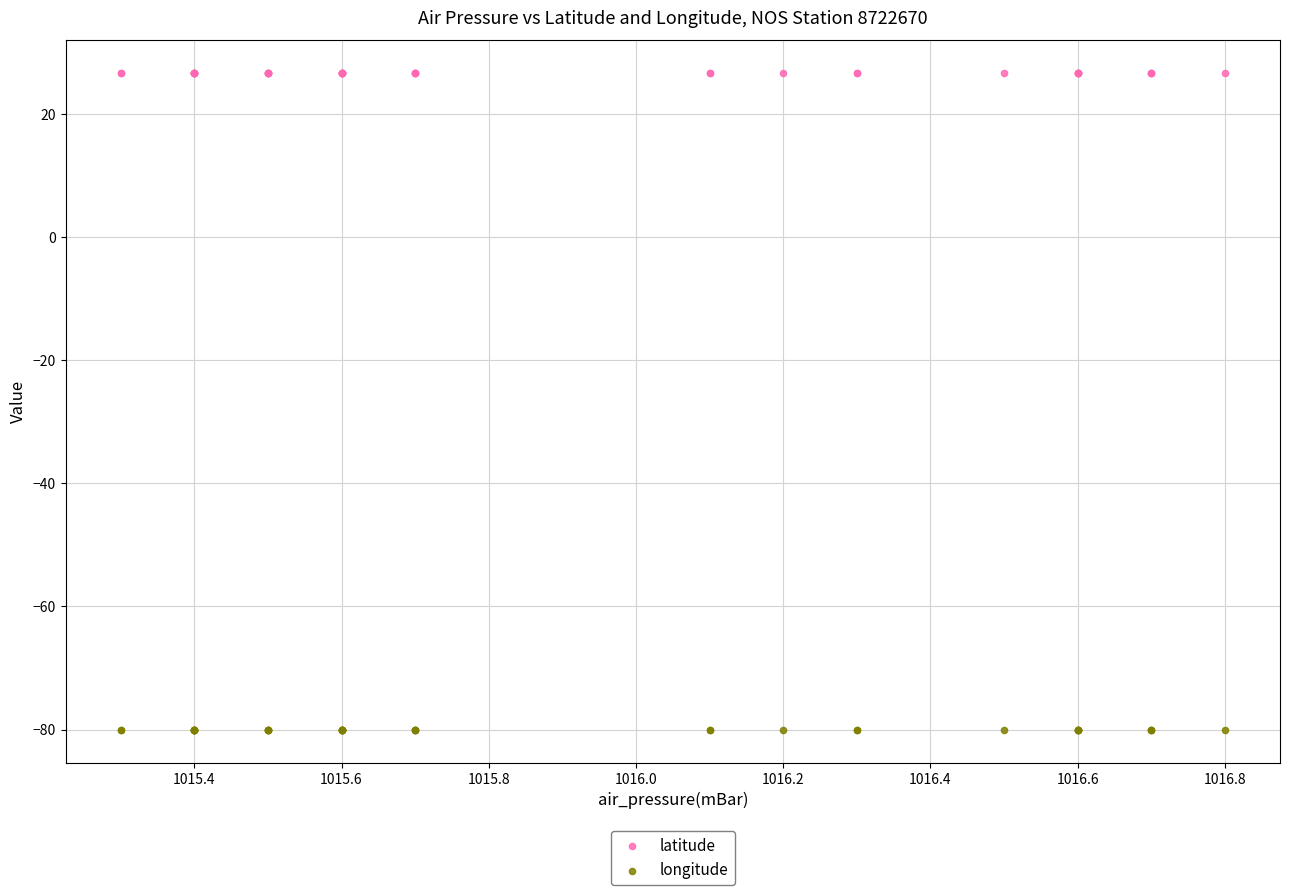

Which series contains the lowest Y value?

longitude